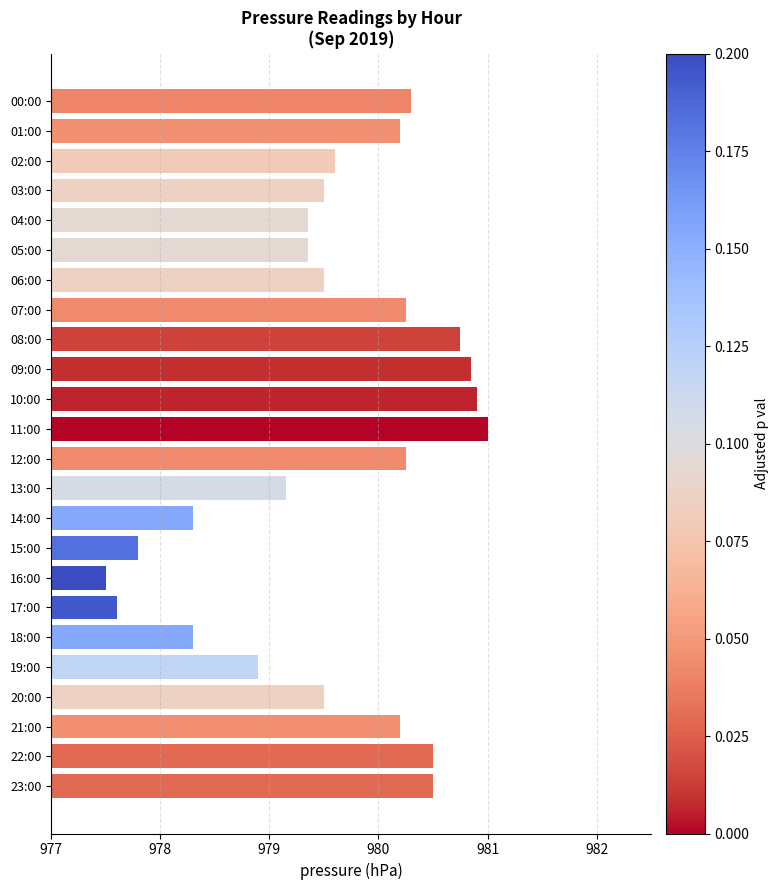

What is the maximum value shown in the chart?

981.0